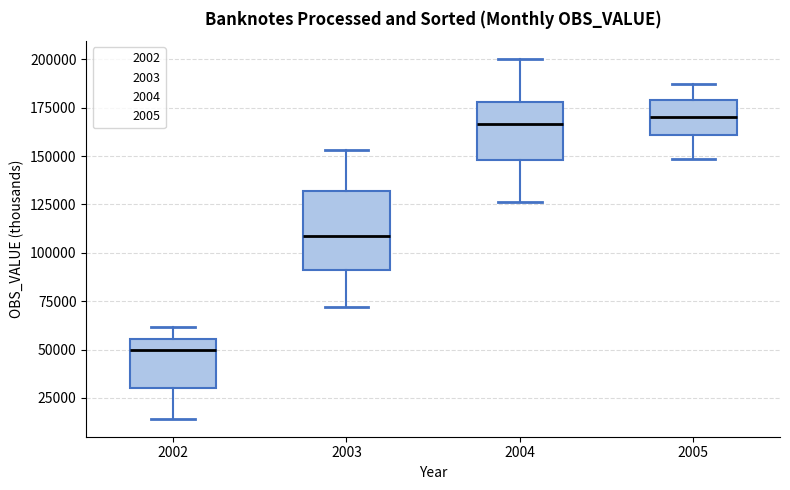

Comparing the boxes themselves (not the whiskers), which one is the tallest?

2003